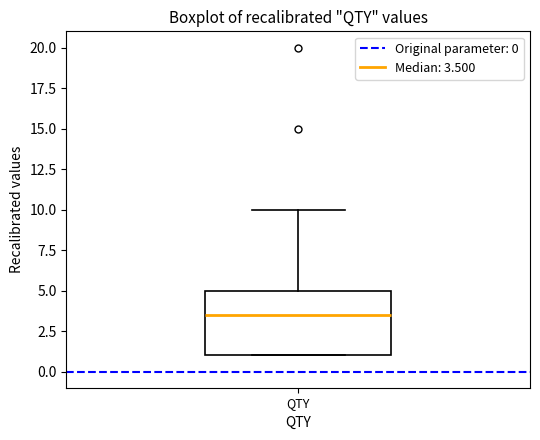

Read this box plot against the y-axis: the position of the median line, the range covered by the box, and the ends of both whiskers. The values are not printed on the chart, so give them approximately, as read against the axis.

median 3.5, box 1.0 to 5.0, whiskers 1.0 to 10.0